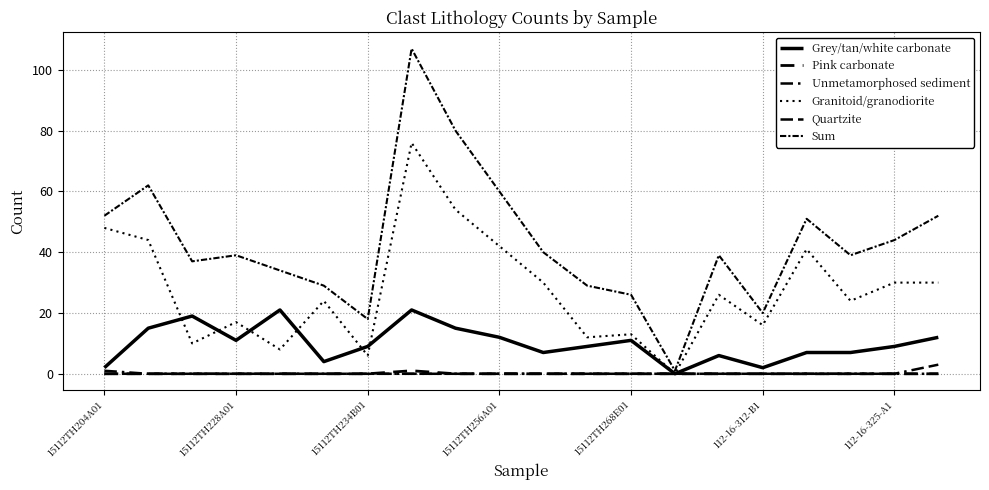

True or false: Sum and Grey/tan/white carbonate intersect in this chart.

False